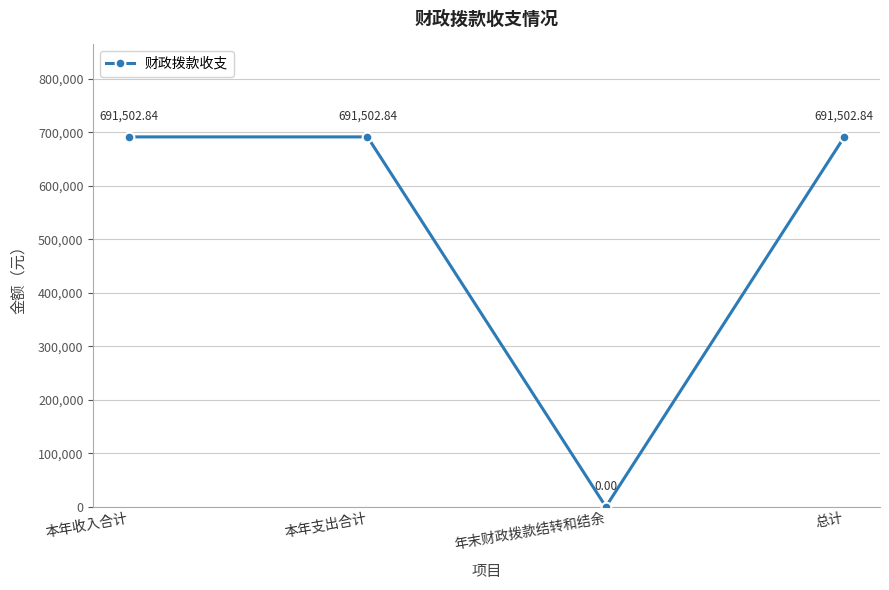

Where is the data nearest to the value 345751?

年末财政拨款结转和结余